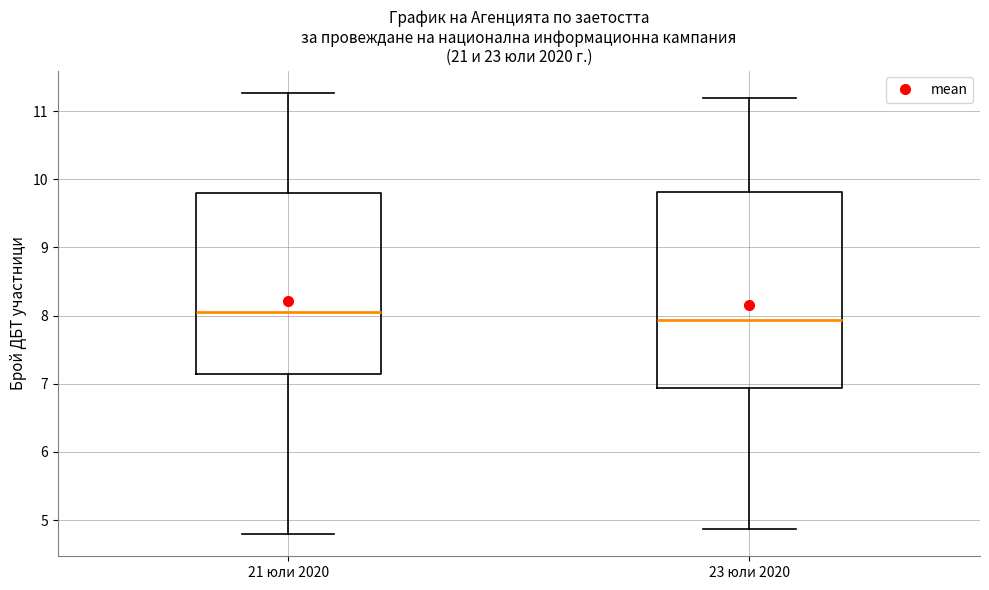

Where does the lower whisker of the box for 23 юли 2020 end on the y-axis? The values are not printed on the chart, so give them approximately, as read against the axis.

4.9